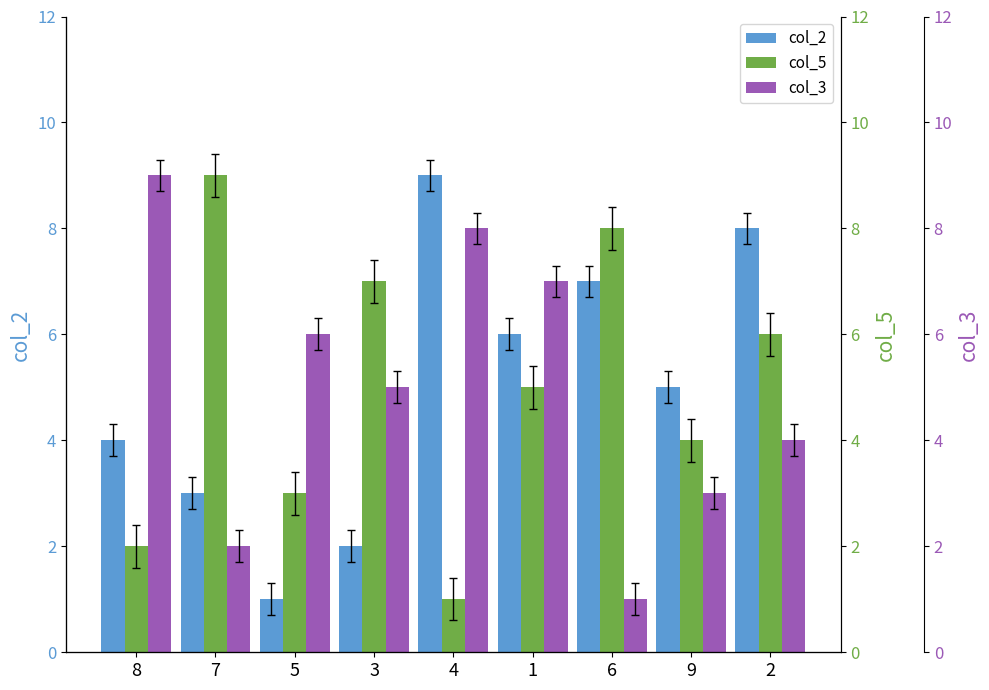

What is the value of the col_3 bar at the 8th from the left?

3